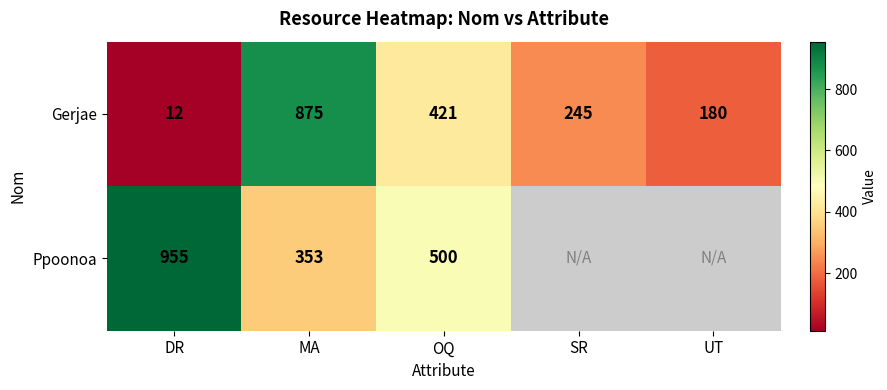

Which category has the lowest value in the Gerjae series?

DR